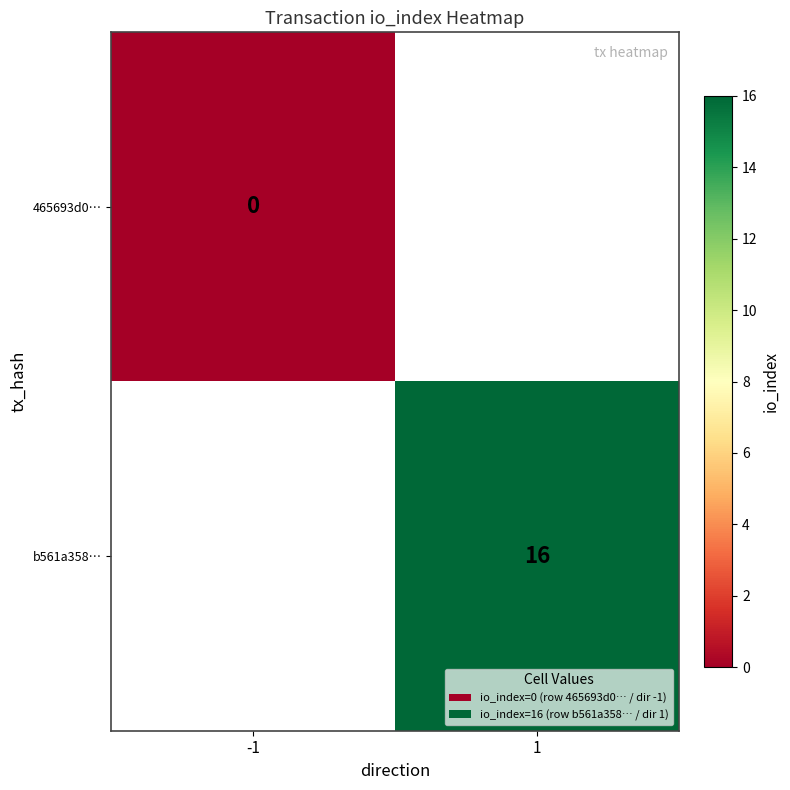

Count the number of categories in the chart.

2